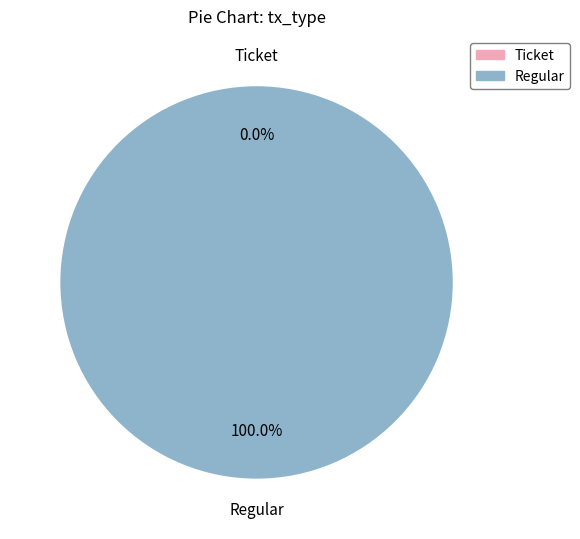

What is the smallest slice in the pie chart?

Ticket